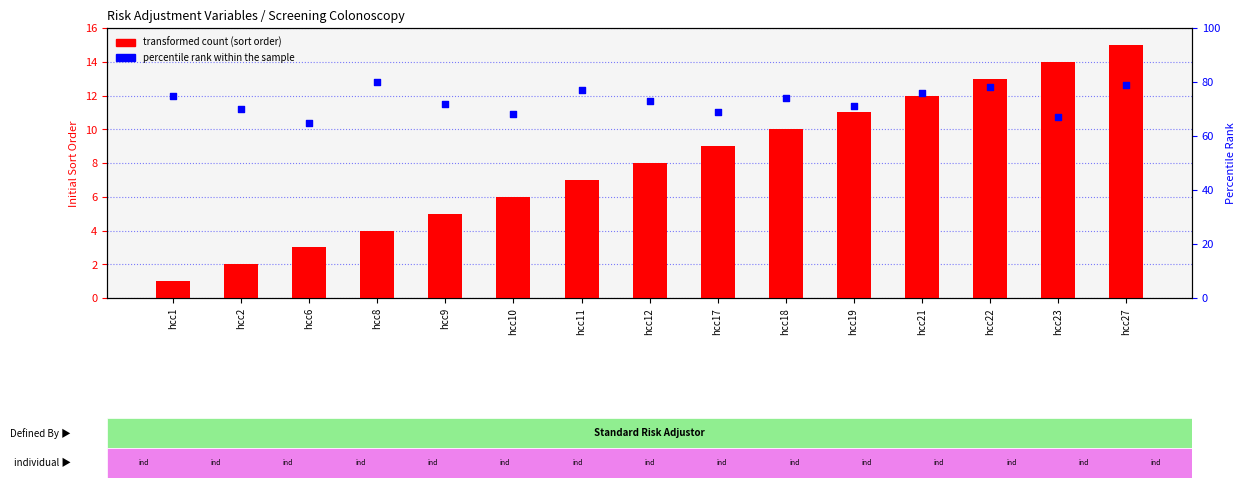

Which series has the largest total across all categories?

percentile rank within the sample